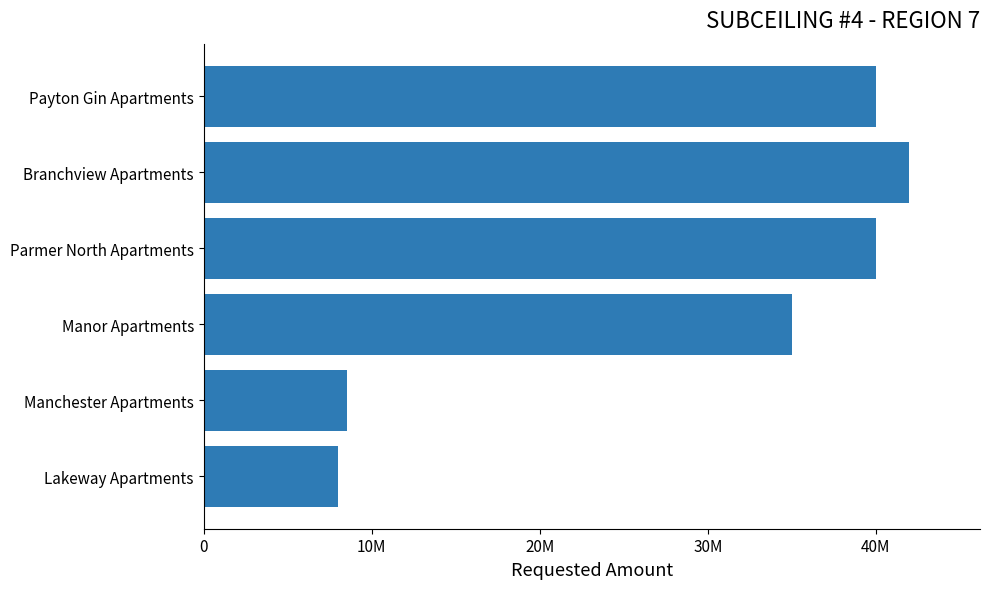

What is the smallest value displayed?

8000000